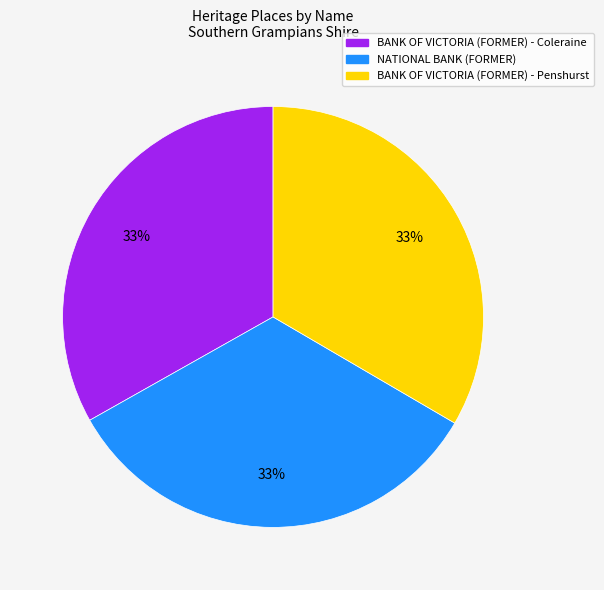

True or false: NATIONAL BANK (FORMER) accounts for 33% of the total.

True